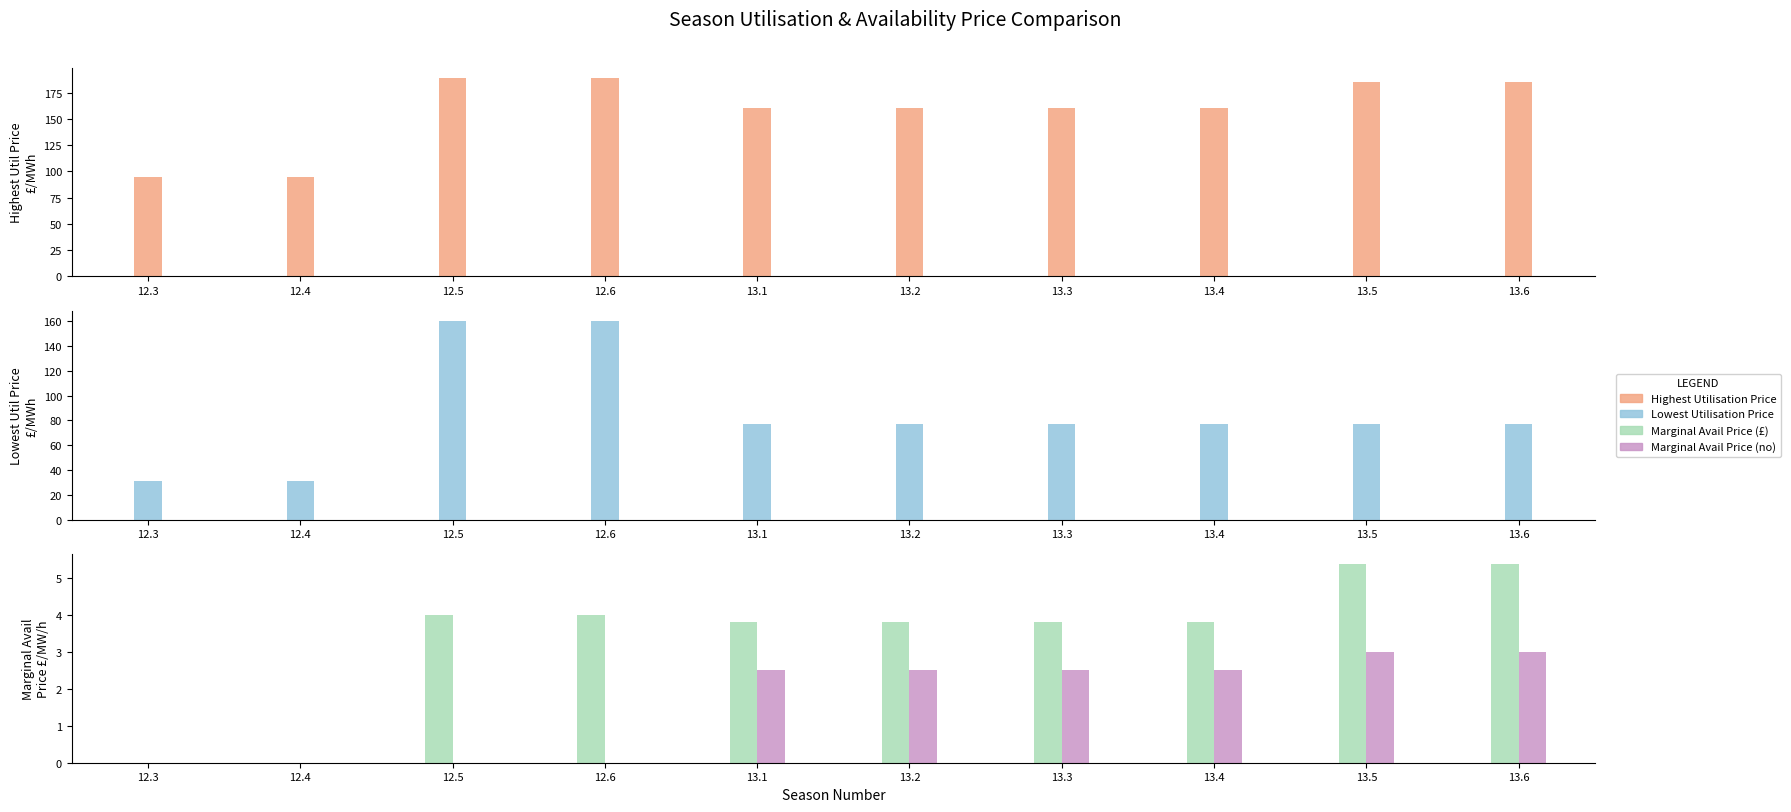

What are all the series names shown in the legend?

Highest Utilisation Price, Lowest Utilisation Price, Marginal Avail Price (£), Marginal Avail Price (no)